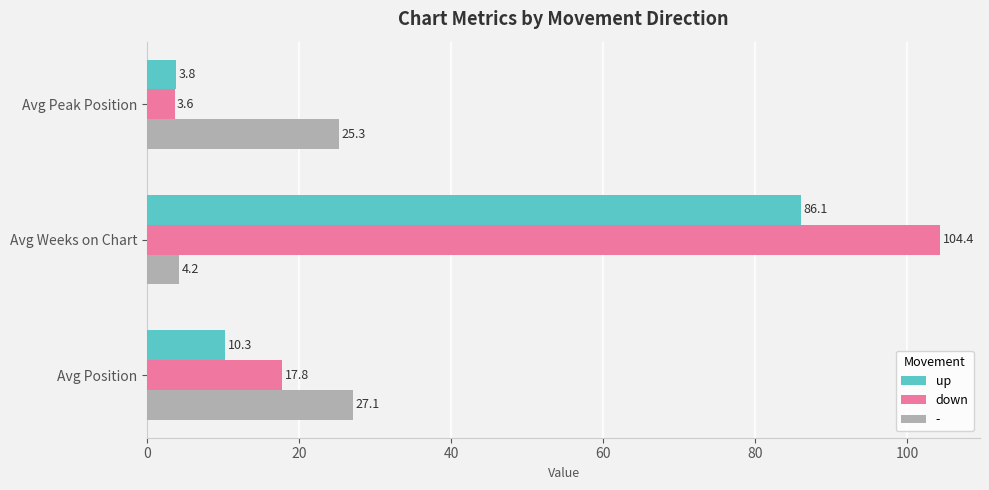

What is the approximate value of up at Avg Weeks on Chart?

86.1